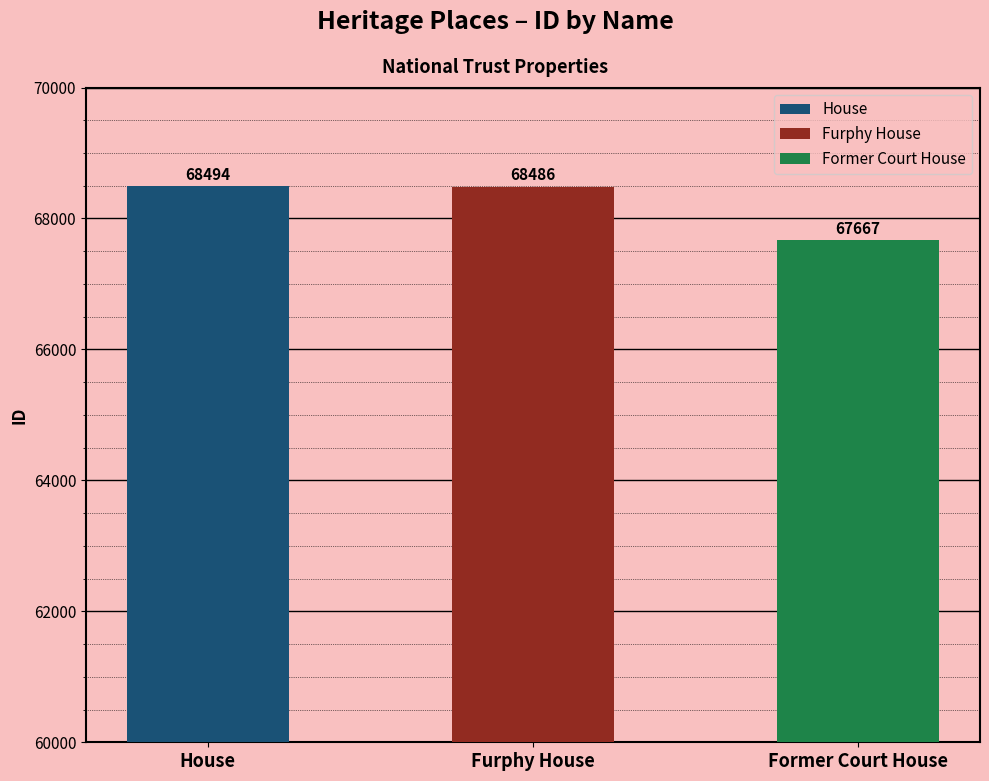

What is the difference between the maximum and second lowest values?

8